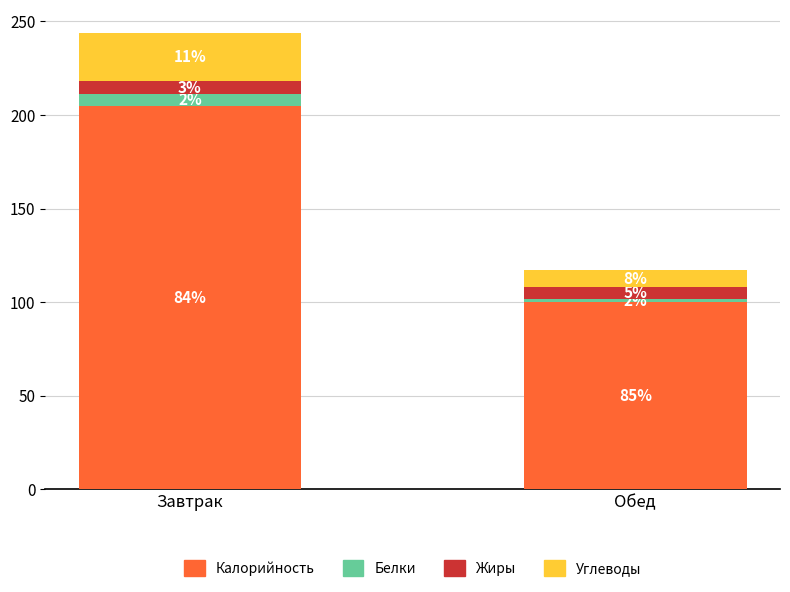

True or false: Белки has a value of 3 at Обед.

False